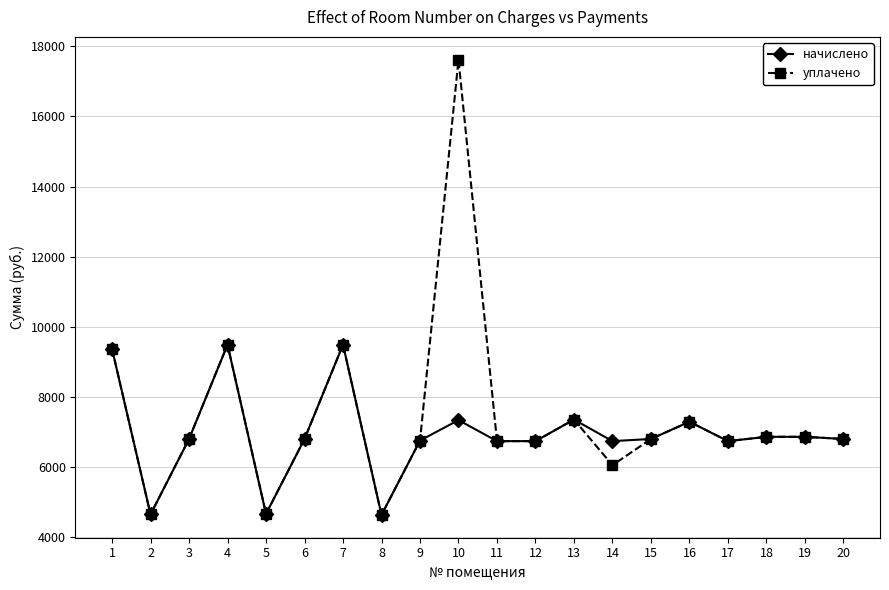

Is it true that начислено equals 7342.1 at 10?

True